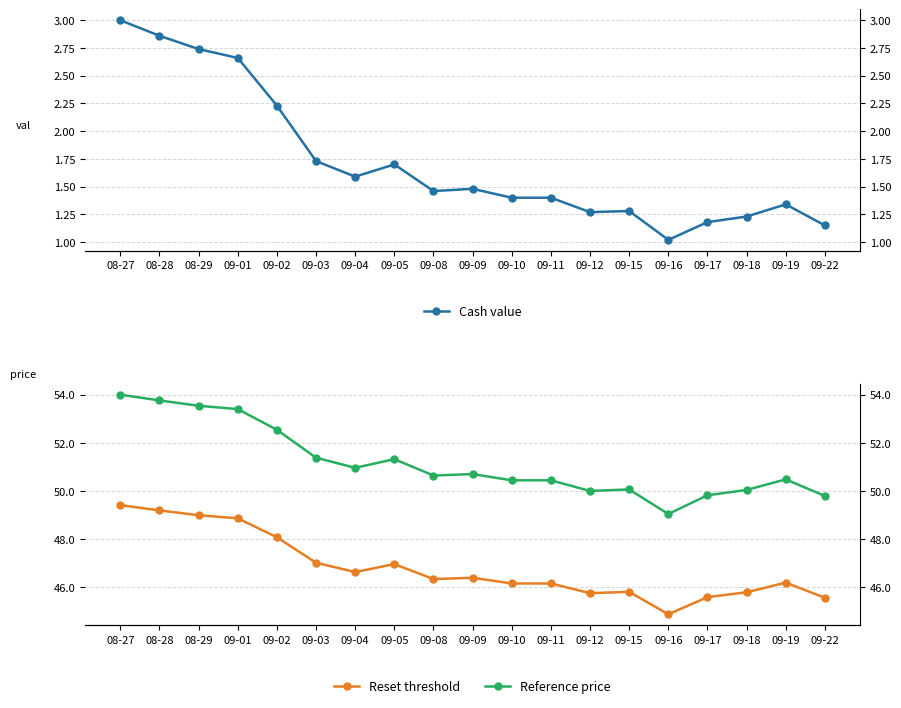

Rank the categories by Cash value value from lowest to highest.

09-16, 09-22, 09-17, 09-18, 09-12, 09-15, 09-19, 09-10, 09-11, 09-08, 09-09, 09-04, 09-05, 09-03, 09-02, 09-01, 08-29, 08-28, 08-27